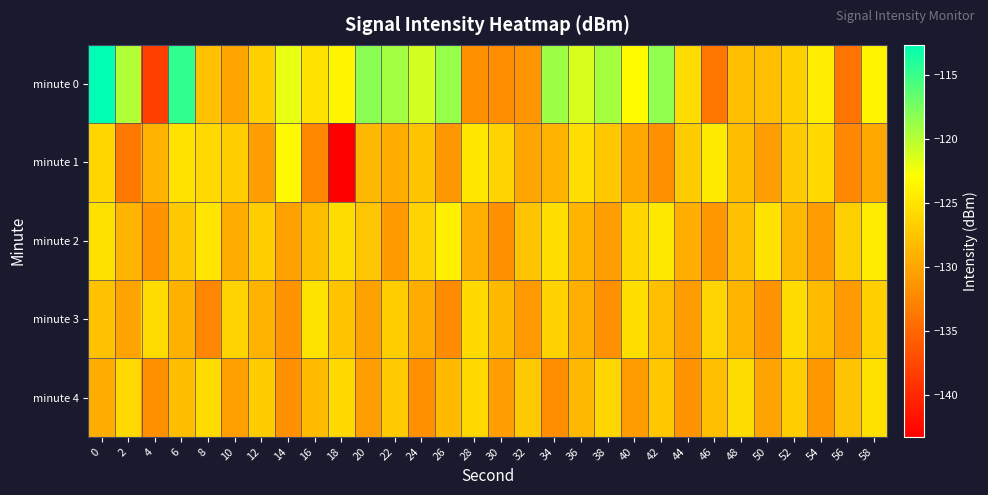

Which series changed the most between 14 and 52?

minute 3